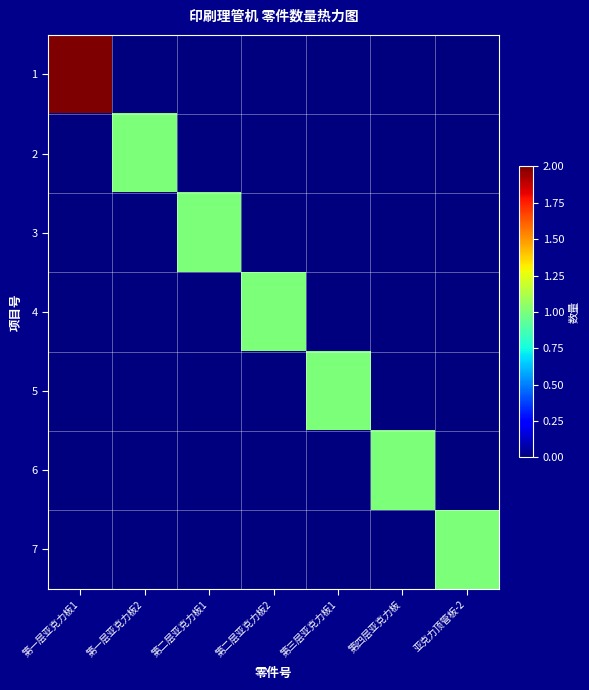

What is the spread (max minus min) of values at 第三层亚克力板1?

1